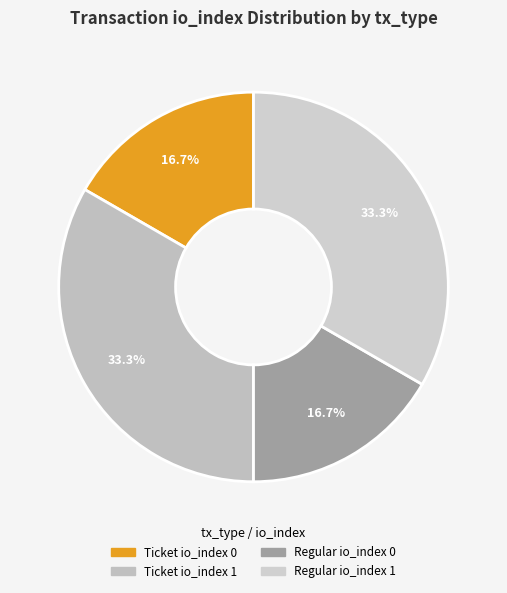

What is the smallest slice in the pie chart?

Ticket io_index 0